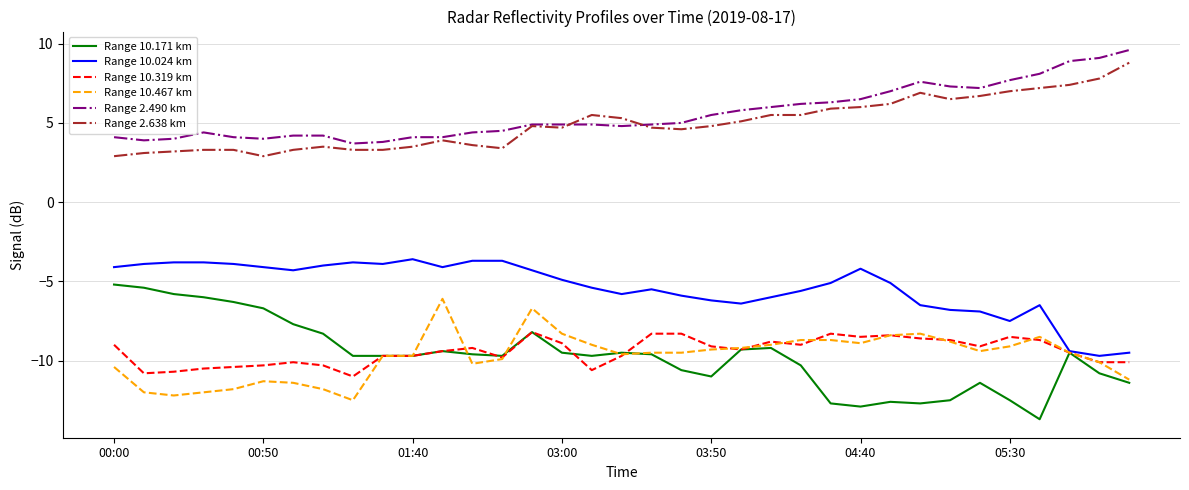

What is the greatest value displayed?

9.6